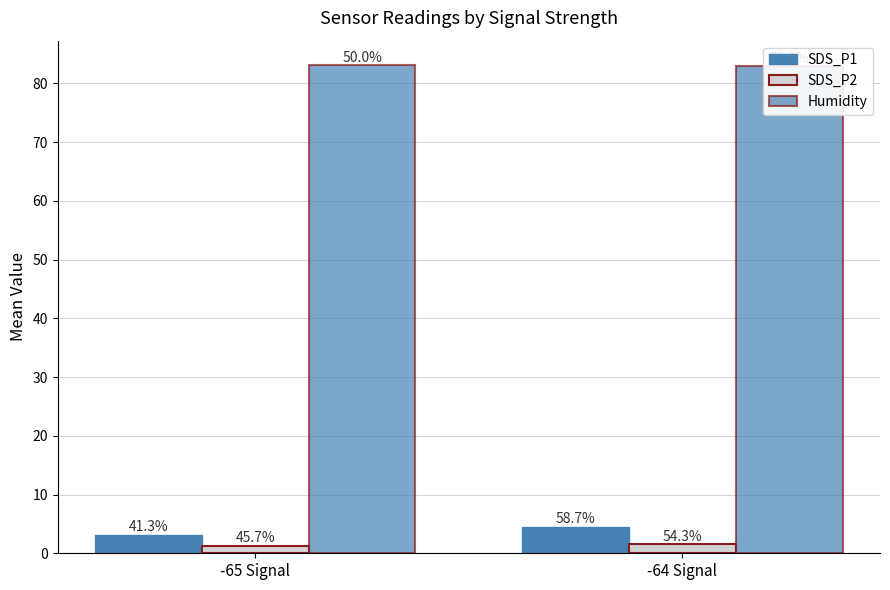

Which series has the largest total across all categories?

Humidity